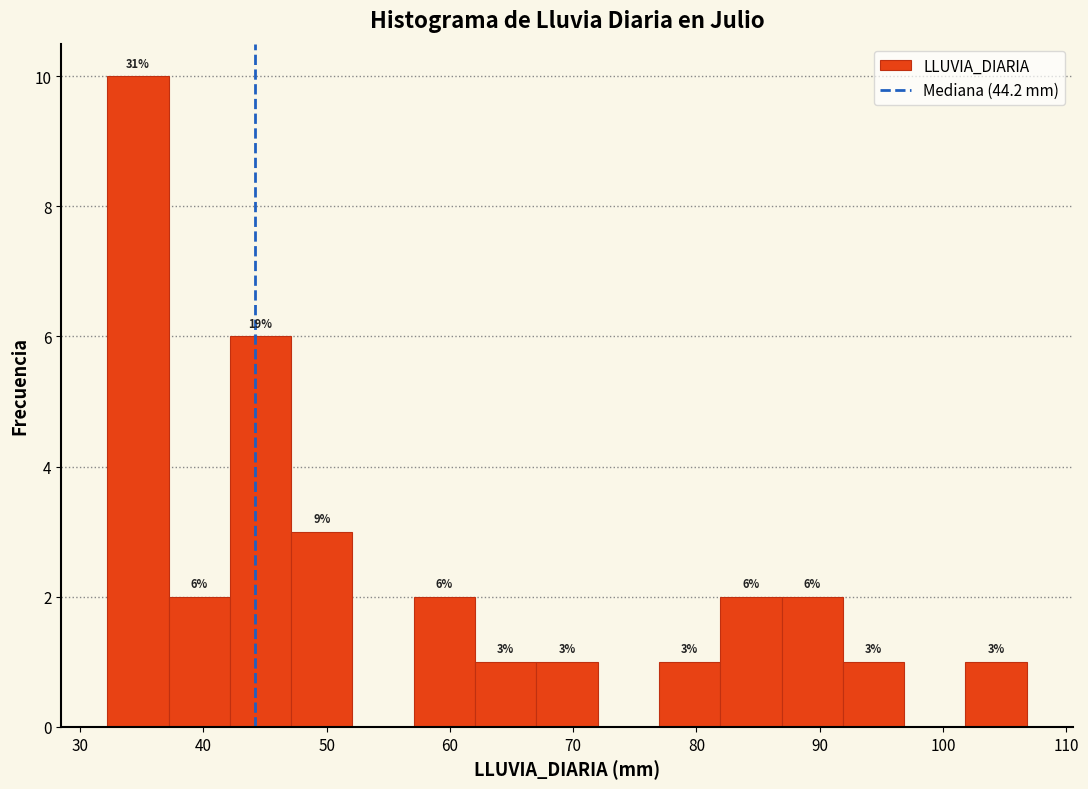

Which range on the x-axis has the tallest bar?

32 to 37